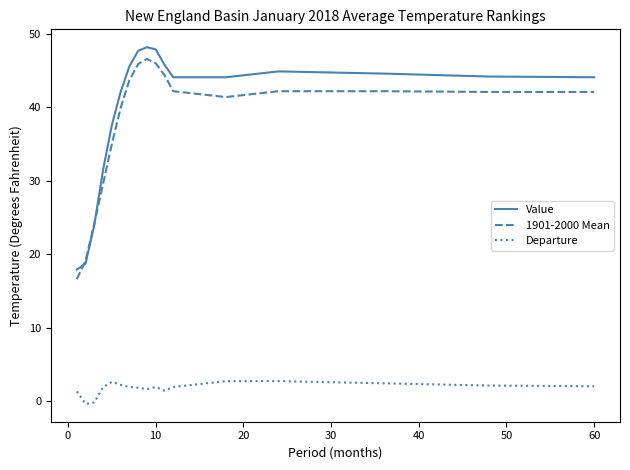

What is the lowest value of the Departure series?

-0.4